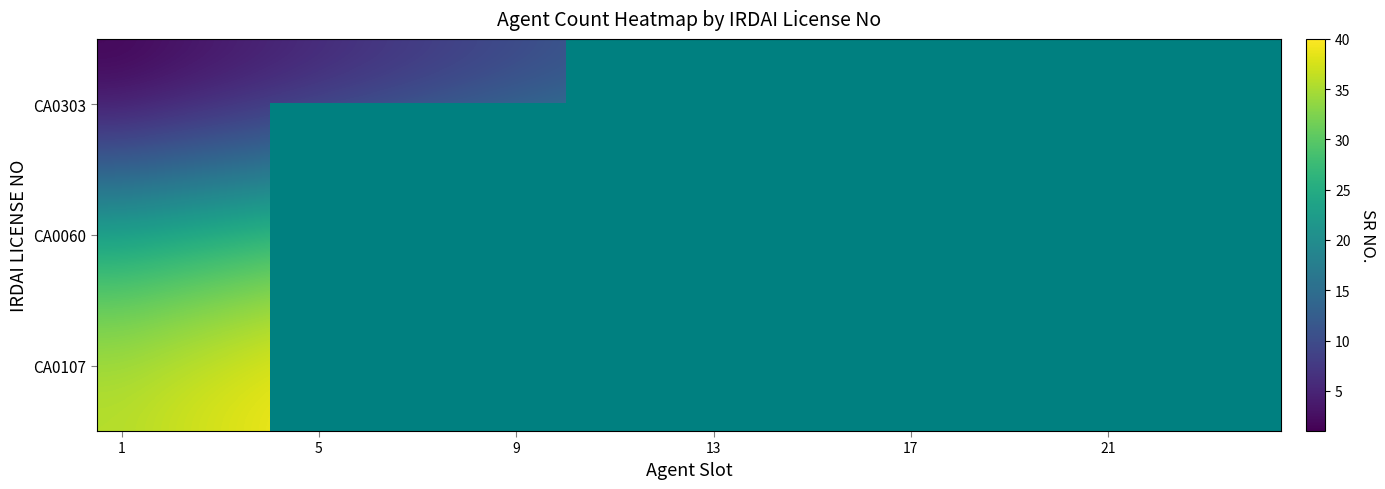

What is the smallest value displayed?

1.0